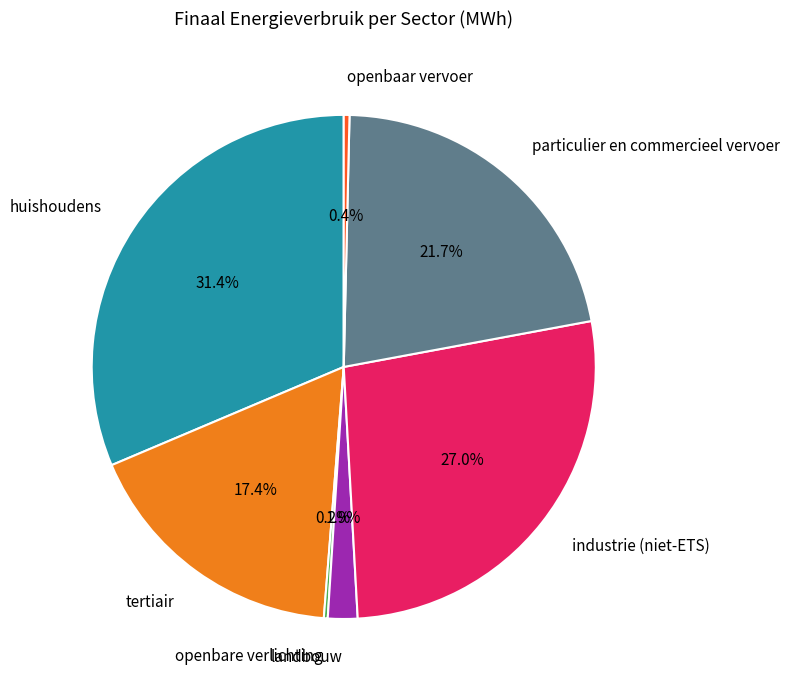

Is there any slice that represents more than half of the pie?

No